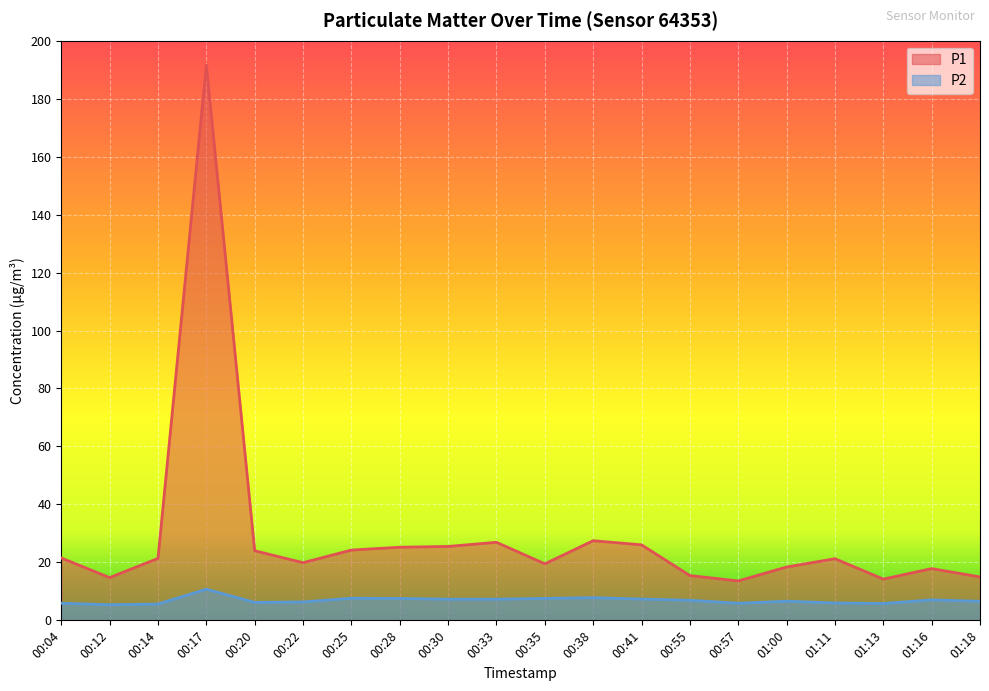

Where does the P2 series first go above 6?

00:17